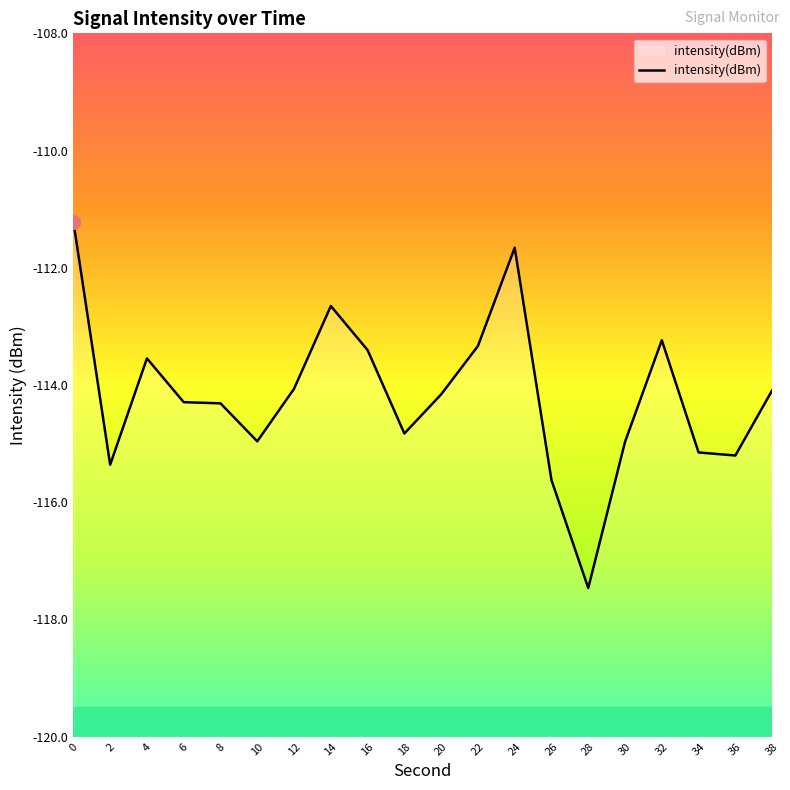

Count the number of data series in this chart.

1